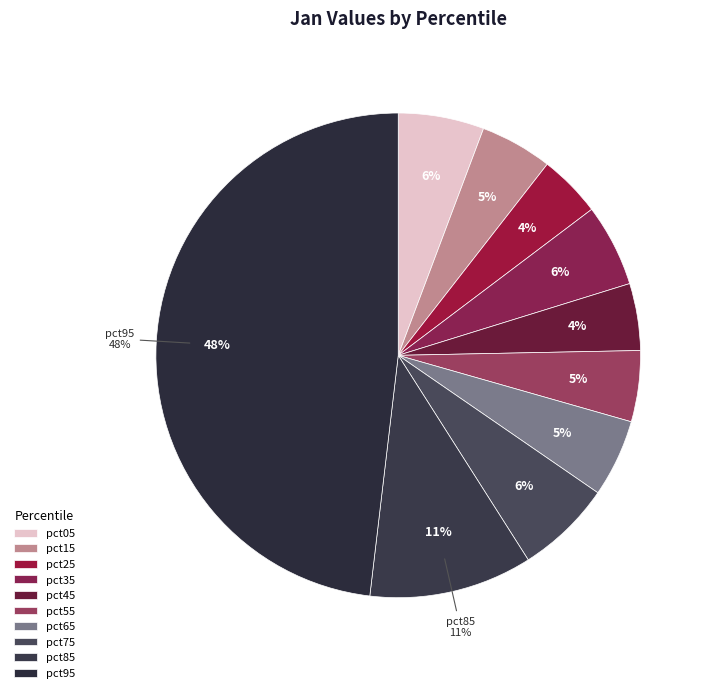

Rank the categories by value from highest to lowest.

pct95, pct85, pct75, pct05, pct35, pct65, pct15, pct55, pct45, pct25